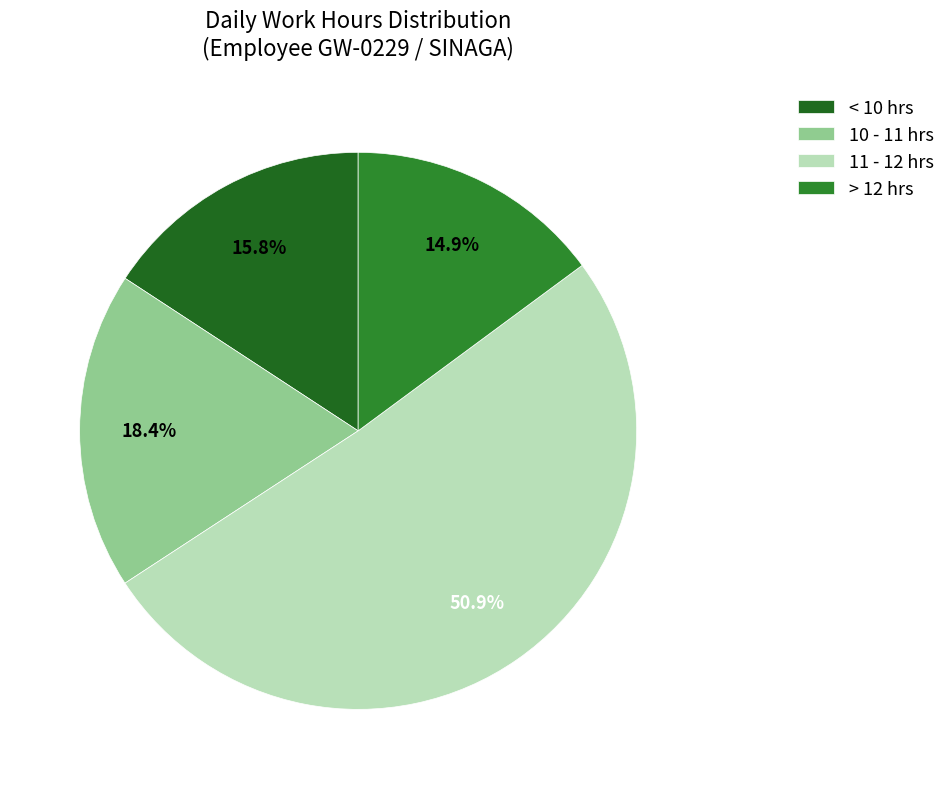

How many segments does this pie chart have?

4